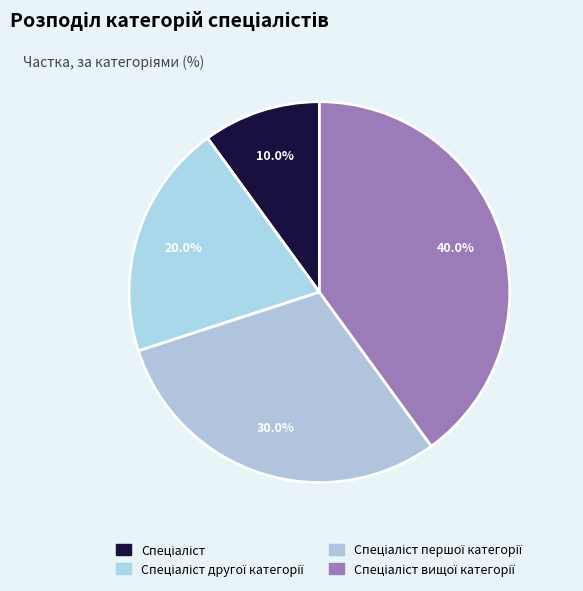

To the nearest percent, what percentage of the pie is Спеціаліст другої категорії?

20%